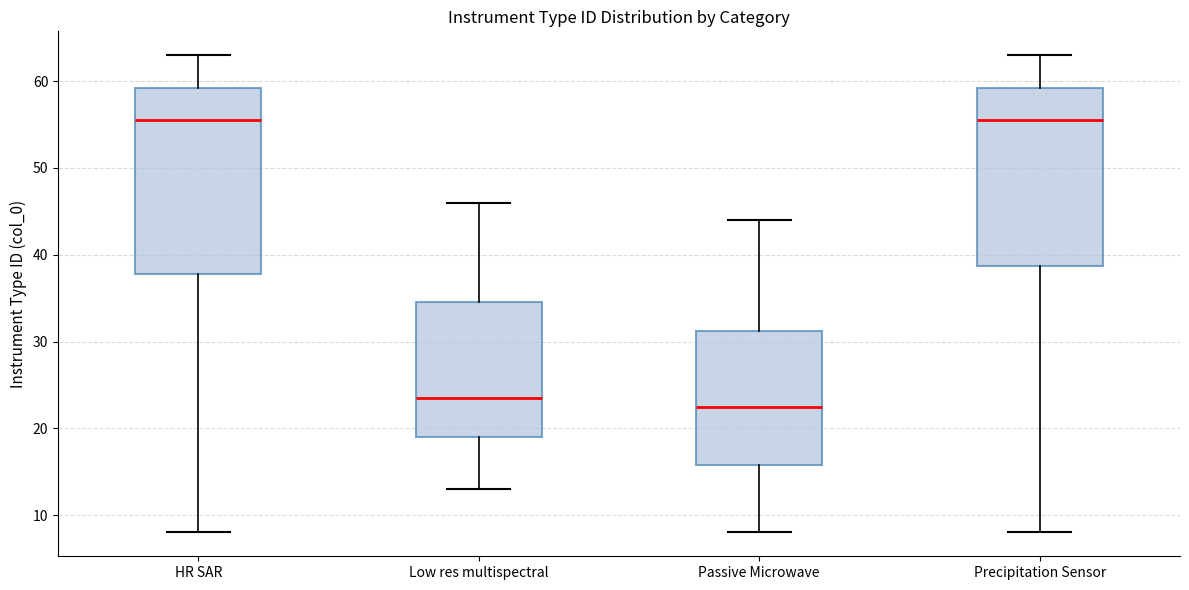

Comparing the boxes themselves (not the whiskers), which one is the tallest?

HR SAR